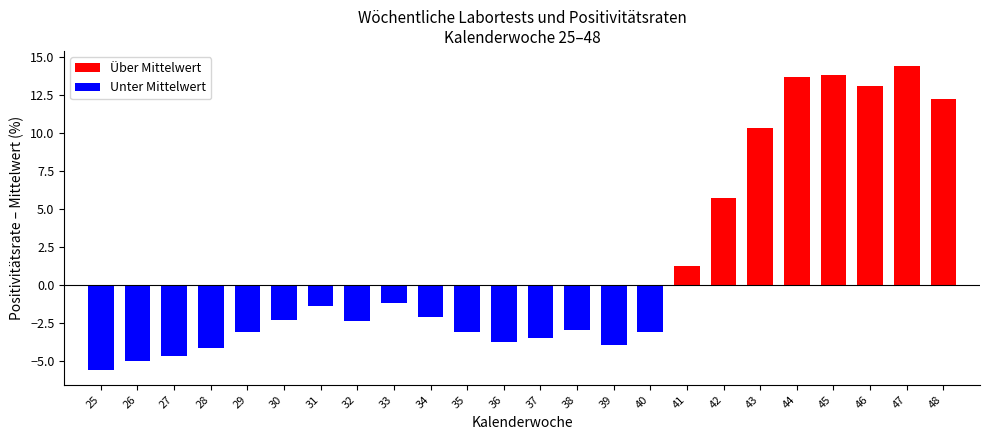

What is the change in value from 36 to 40?

+0.7